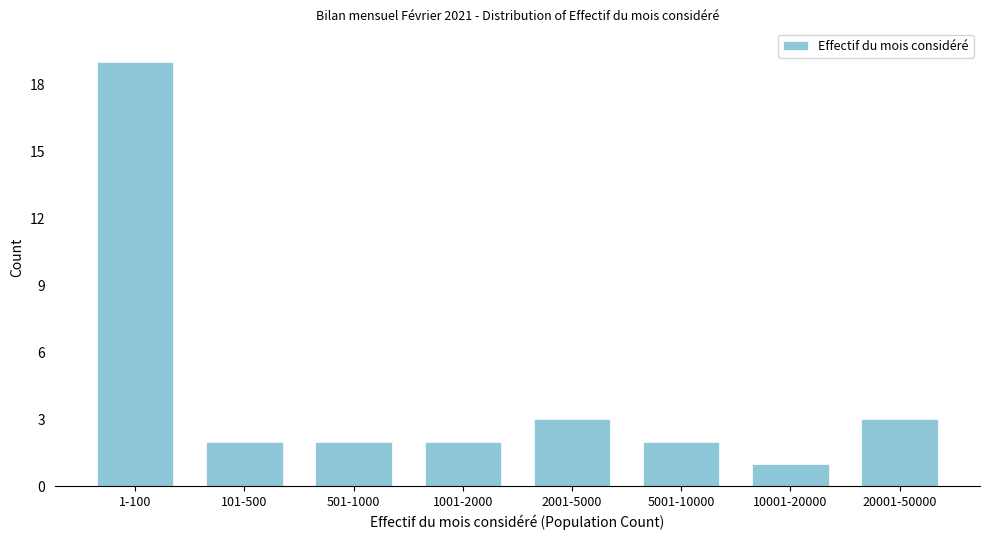

Reading left to right, list all the values displayed in this chart.

19	2	2	2	3	2	1	3